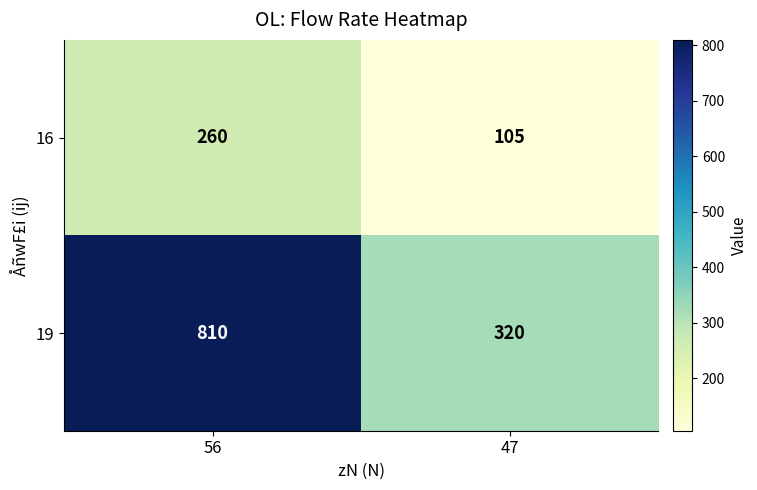

Rank the series by their maximum value, from highest to lowest.

19, 16